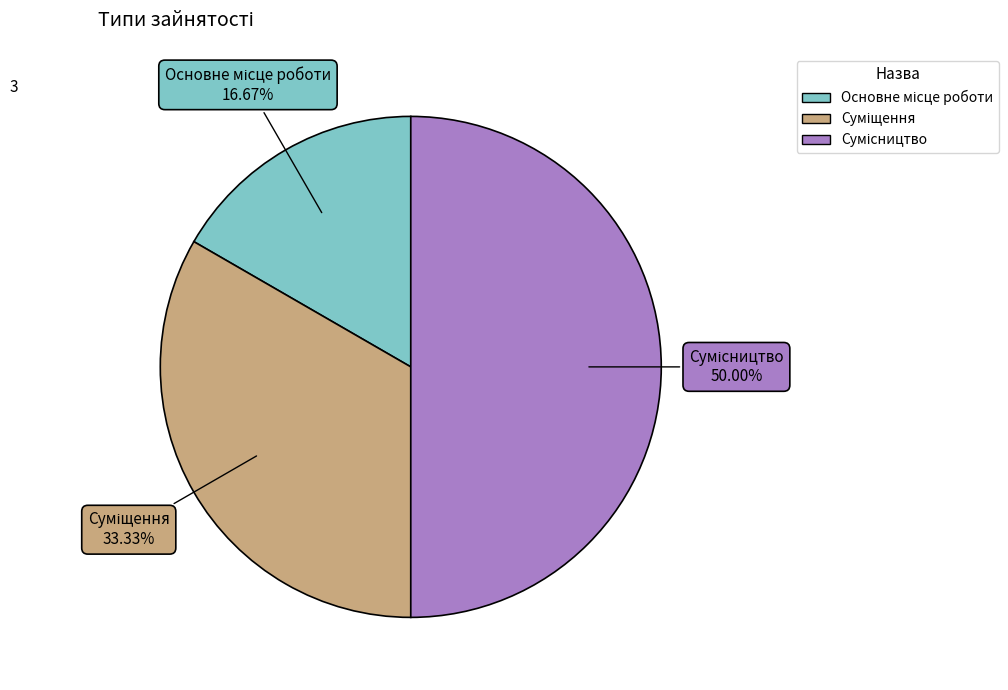

How many segments does this pie chart have?

3